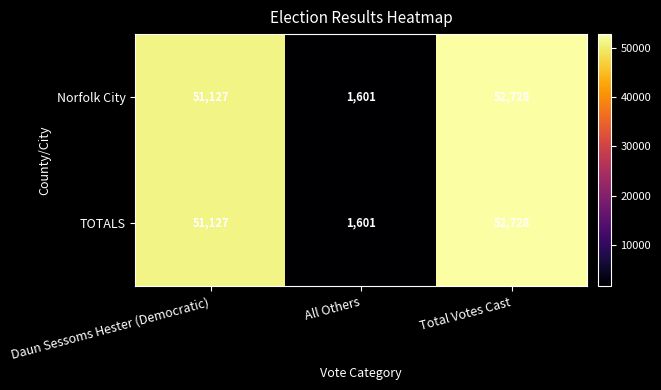

Which category has the highest value across all series?

Total Votes Cast